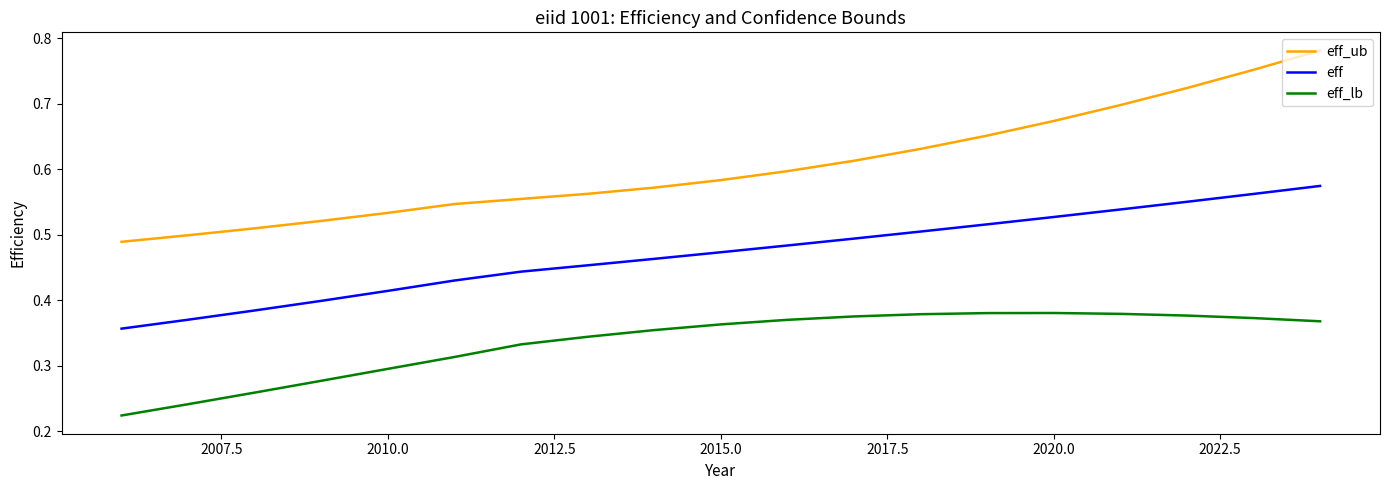

True or false: eff and eff_lb intersect in this chart.

False